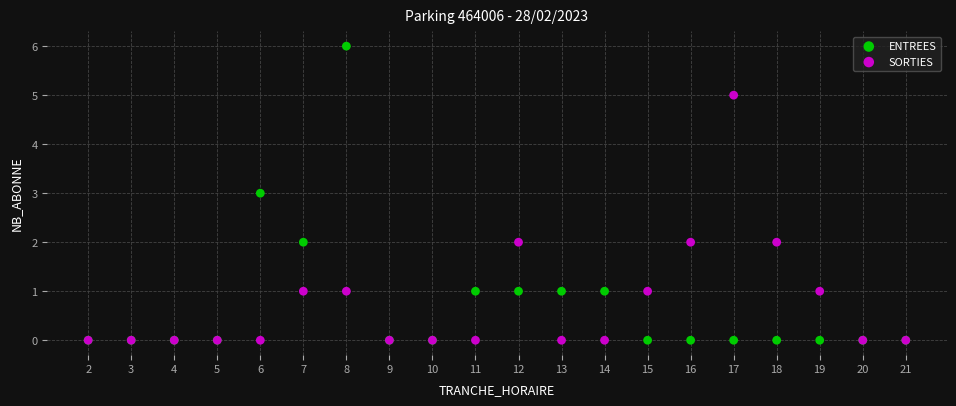

Which series contains the highest Y value?

ENTREES